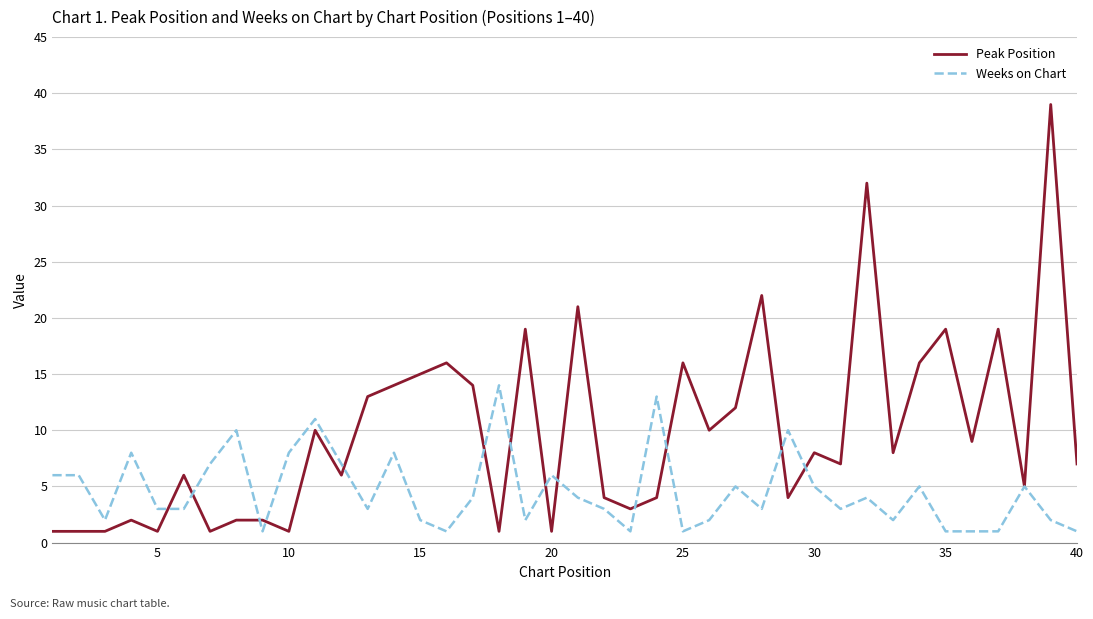

Reading left to right, what are all the values shown in this chart?

Peak Position: 1	1	1	2	1	6	1	2	2	1	10	6	13	14	15	16	14	1	19	1	21	4	3	4	16	10	12	22	4	8	7	32	8	16	19	9	19	5	39	7
Weeks on Chart: 6	6	2	8	3	3	7	10	1	8	11	7	3	8	2	1	4	14	2	6	4	3	1	13	1	2	5	3	10	5	3	4	2	5	1	1	1	5	2	1